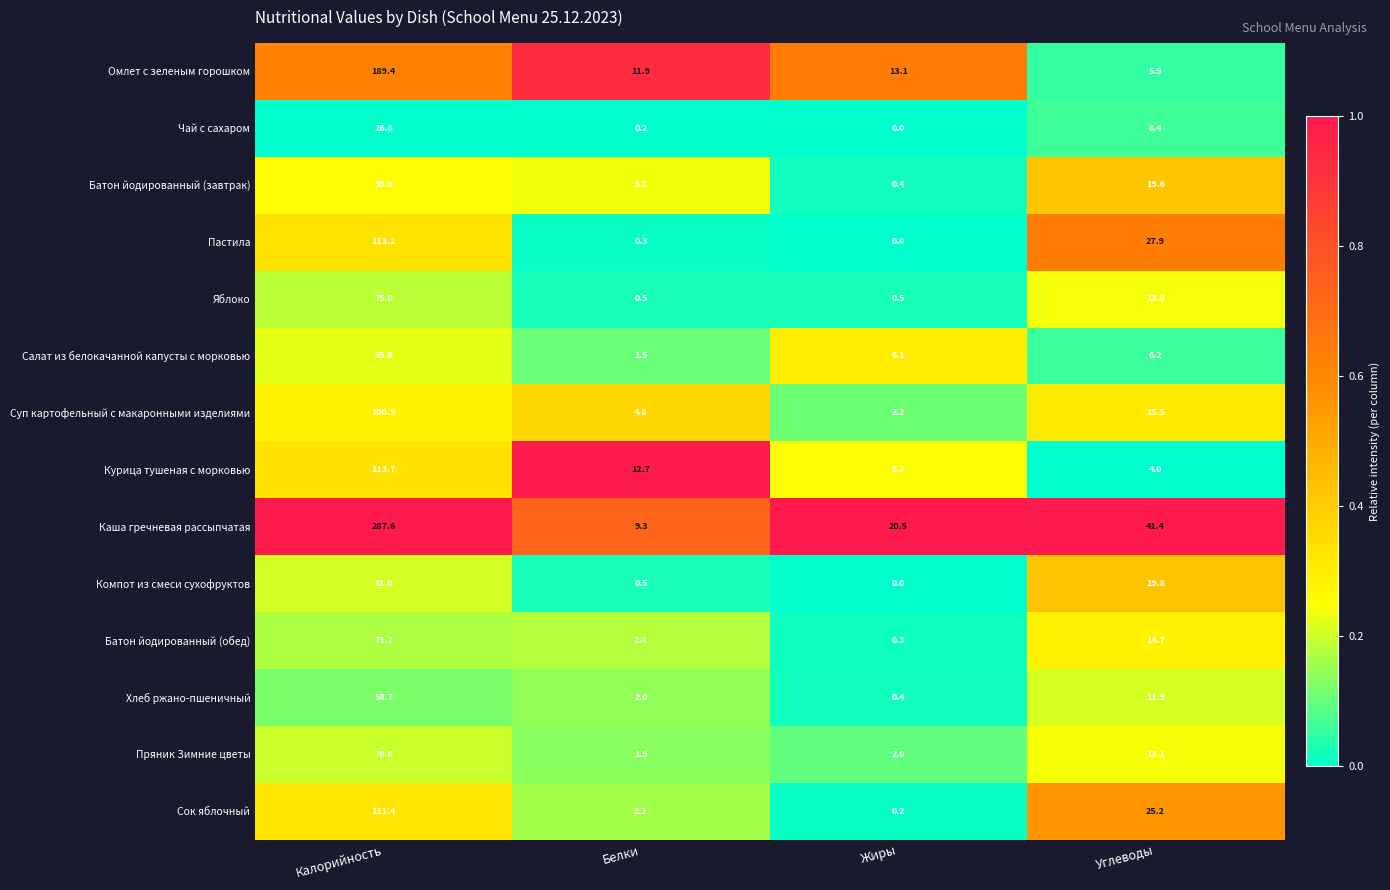

Which category has the lowest value across all series?

Жиры